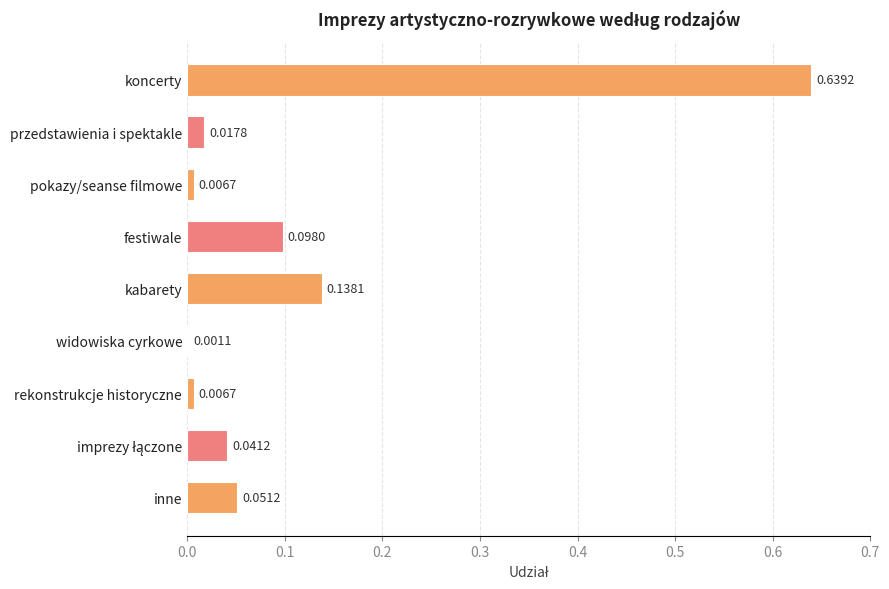

Between widowiska cyrkowe and rekonstrukcje historyczne, which is larger?

rekonstrukcje historyczne